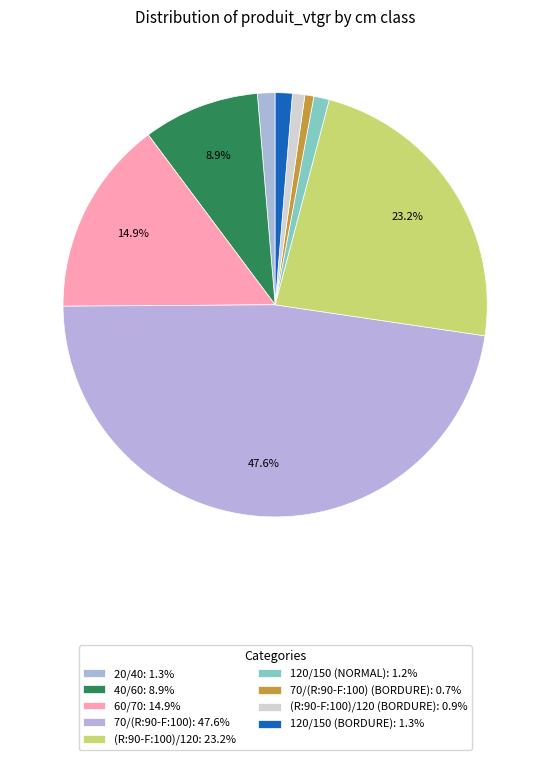

To the nearest percent, what is the average slice percentage?

11%